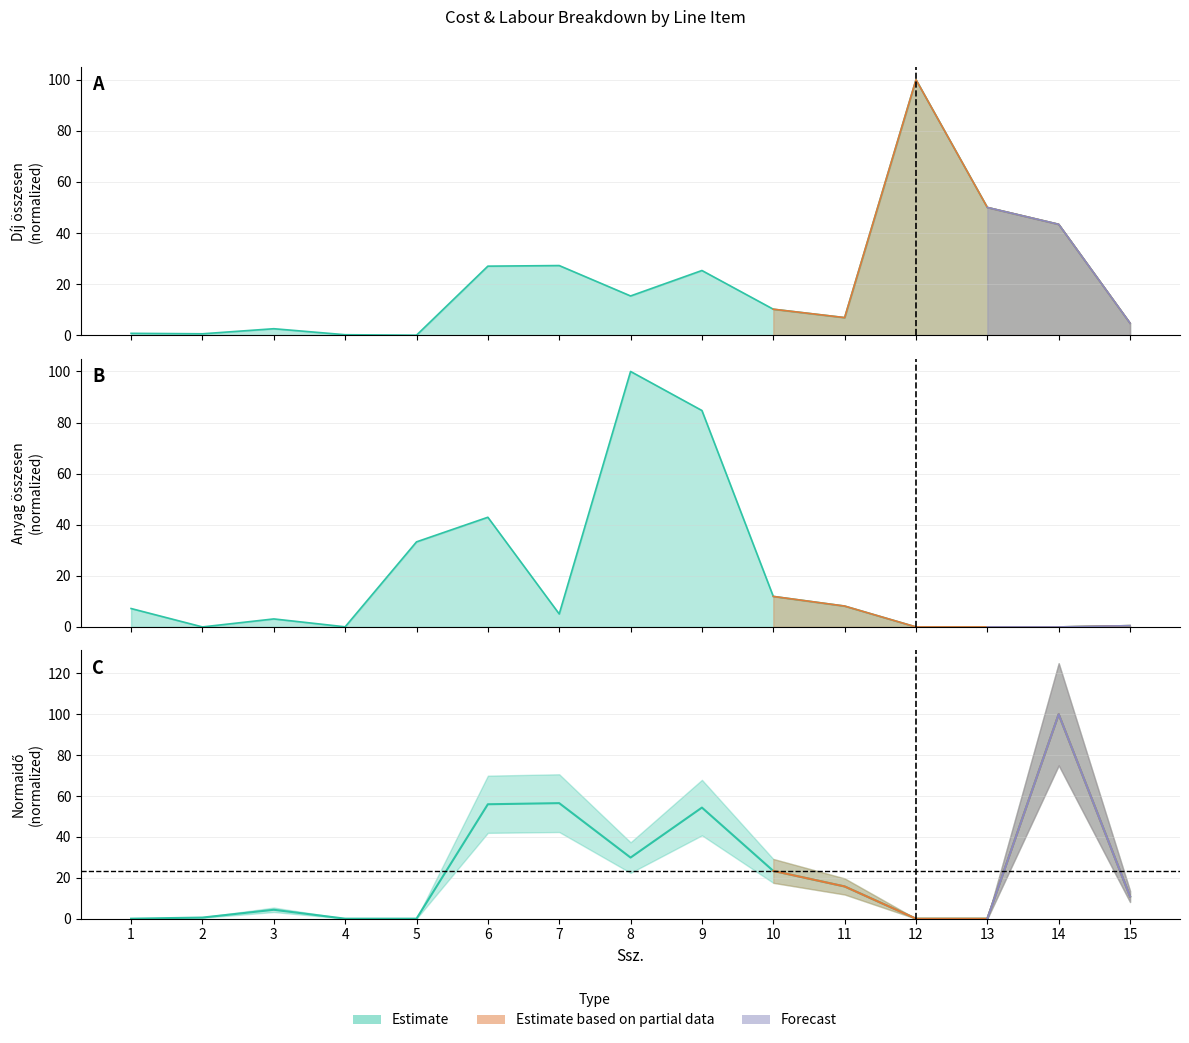

At which category does Normaidő reach its first local valley?

8